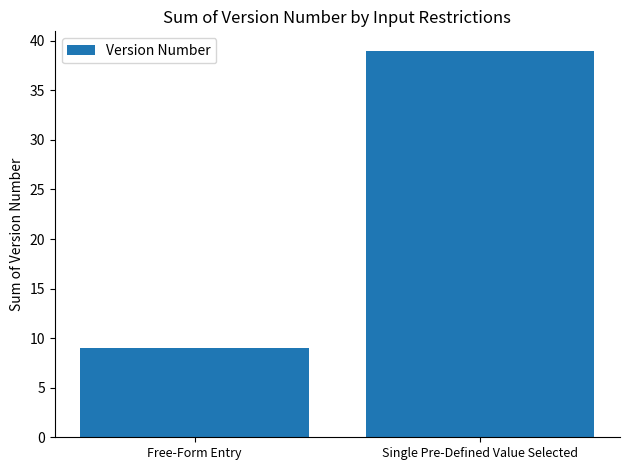

How many distinct data groups are displayed?

1